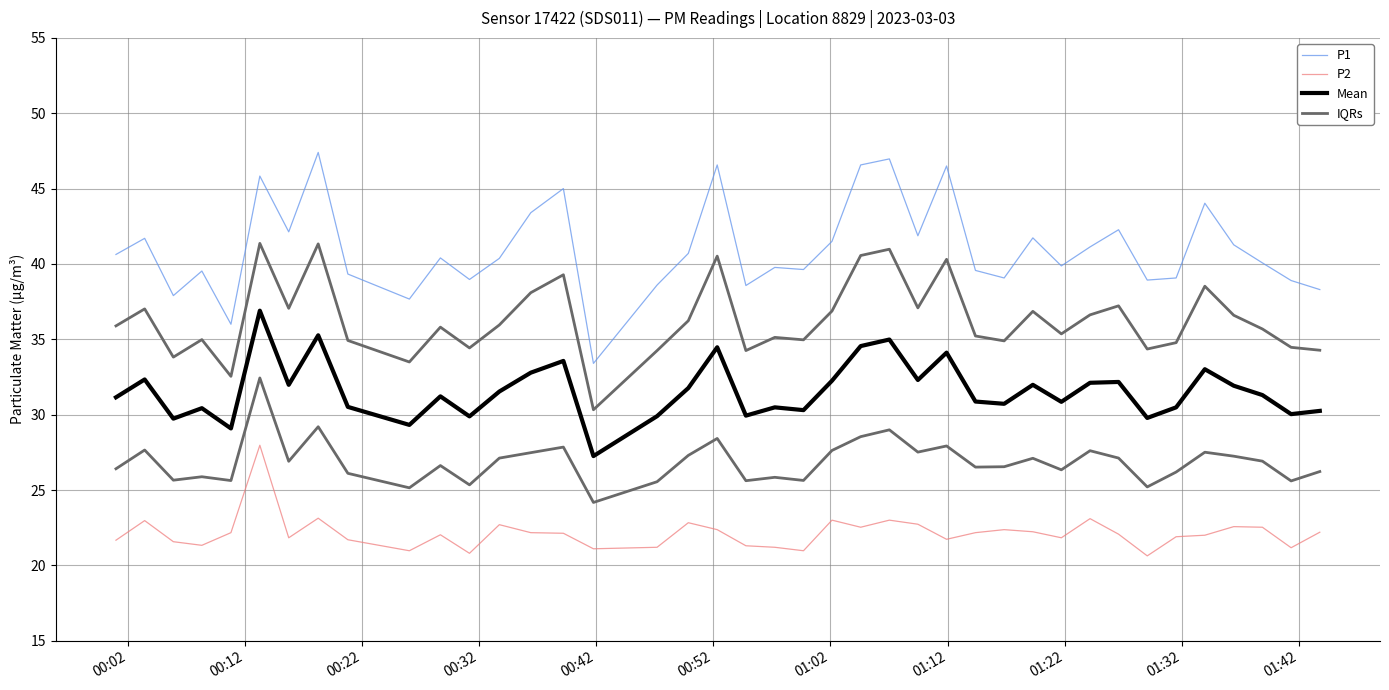

What is the highest value of the Mean series?

36.9